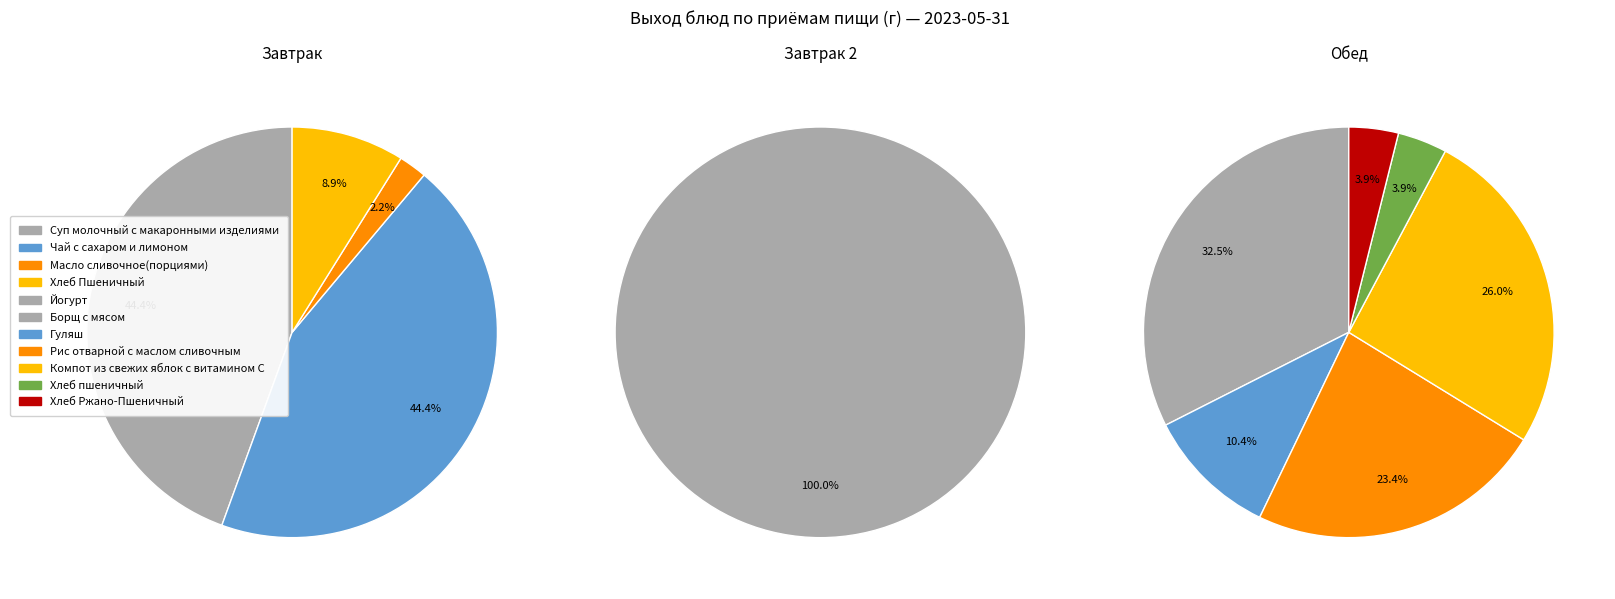

Between Хлеб пшеничный and Масло сливочное(порциями), which is larger?

Хлеб пшеничный